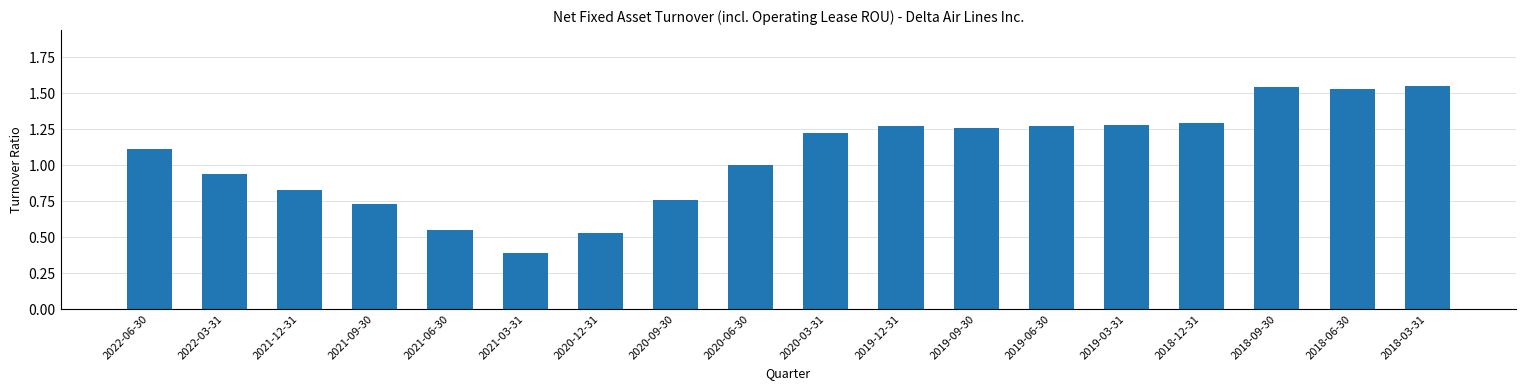

What is the minimum value shown in the chart?

0.4